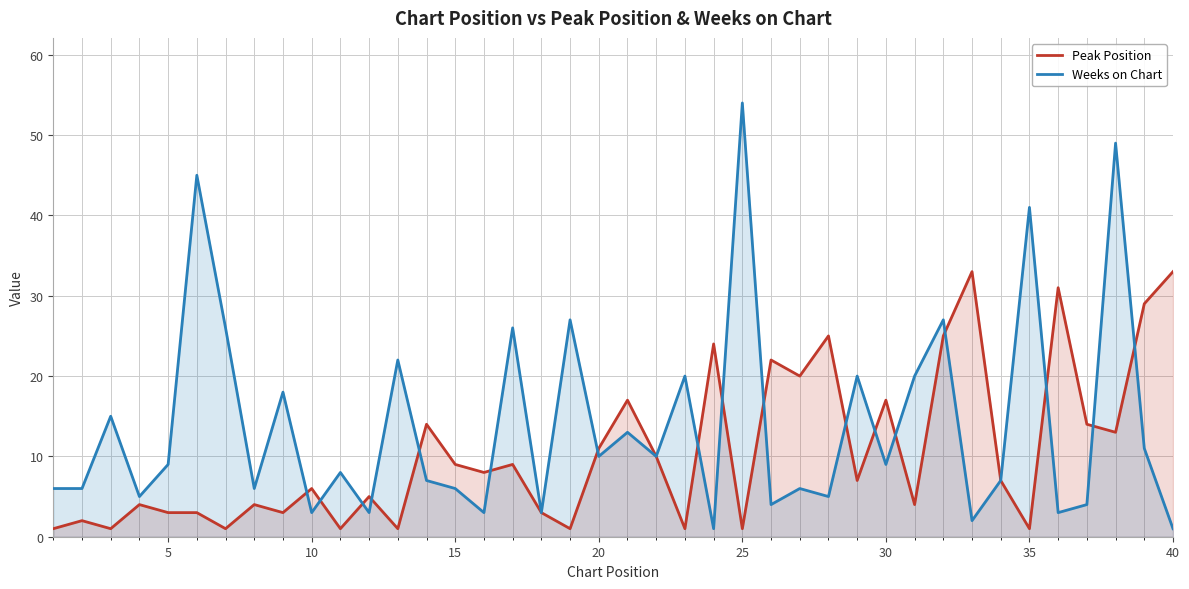

Reading right to left, extract all data points from this chart.

Peak Position: 33	29	13	14	31	1	7	33	25	4	17	7	25	20	22	1	24	1	10	17	11	1	3	9	8	9	14	1	5	1	6	3	4	1	3	3	4	1	2	1
Weeks on Chart: 1	11	49	4	3	41	7	2	27	20	9	20	5	6	4	54	1	20	10	13	10	27	3	26	3	6	7	22	3	8	3	18	6	26	45	9	5	15	6	6